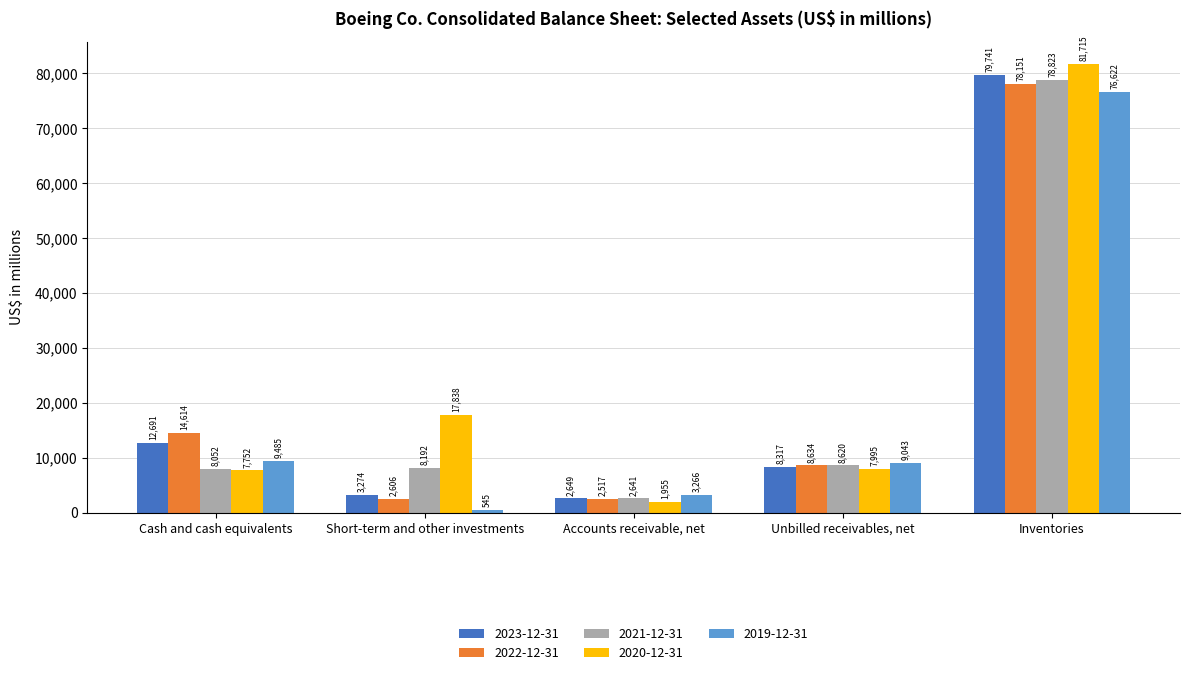

What is the total value across all series at Inventories?

395052